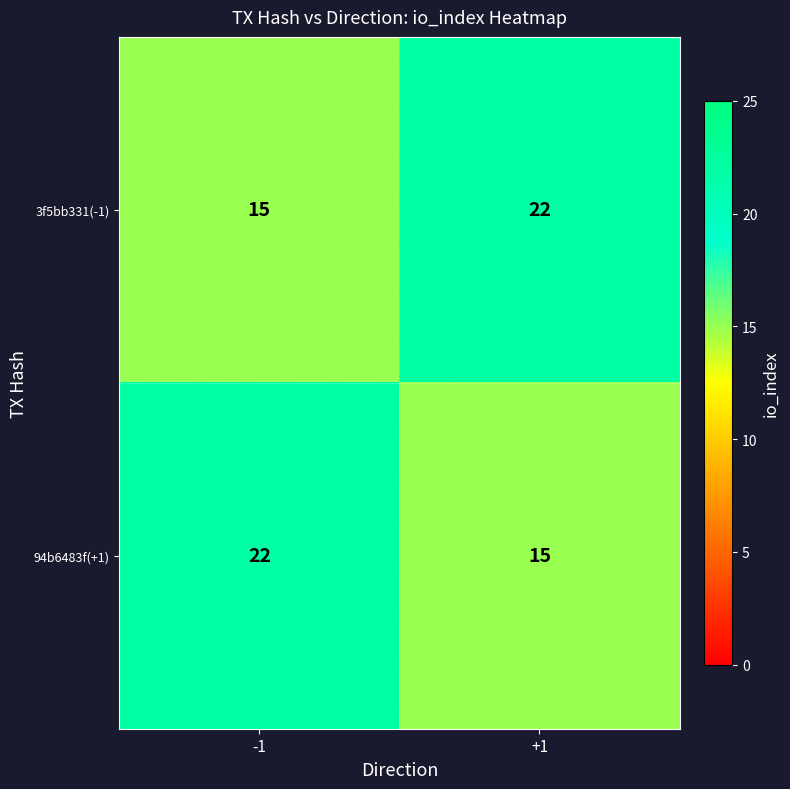

What is the highest value of the 94b6483f(+1) series?

22